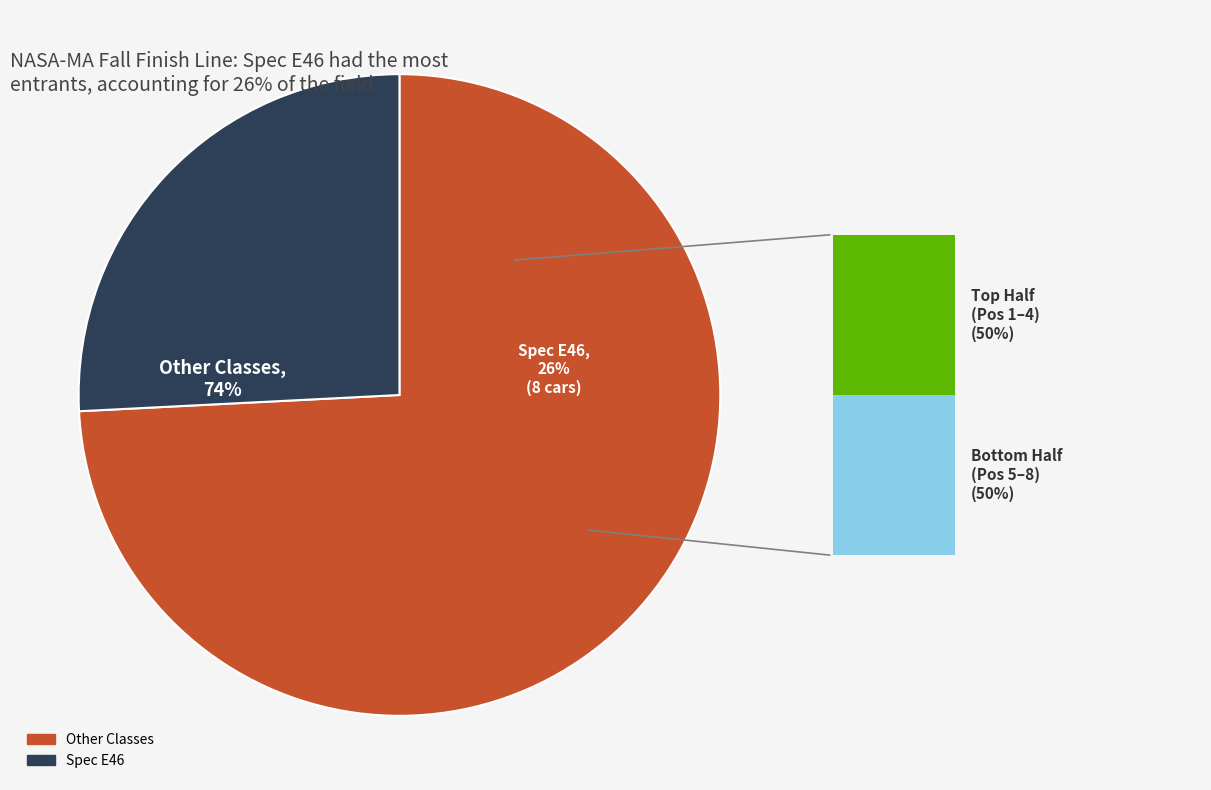

Is Spec E30 the majority of the pie?

No